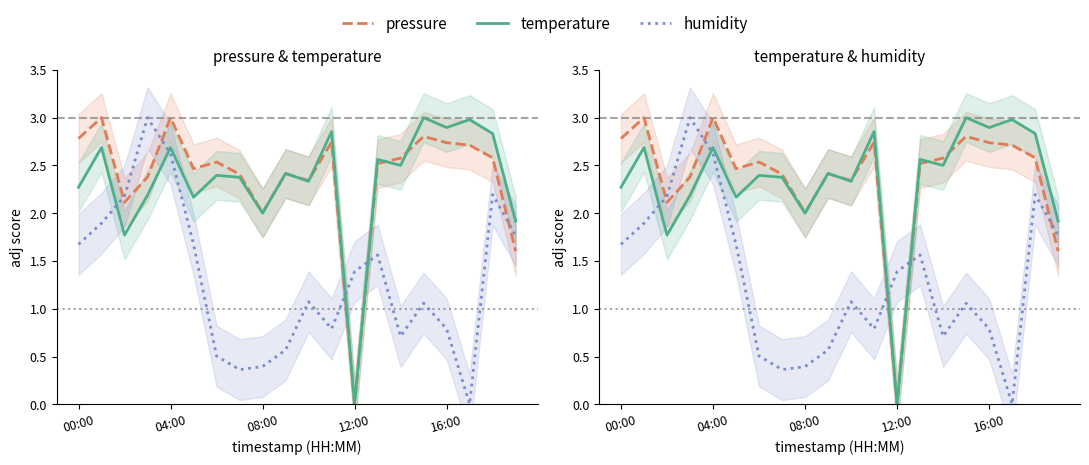

Does the chart have visible grid lines?

No